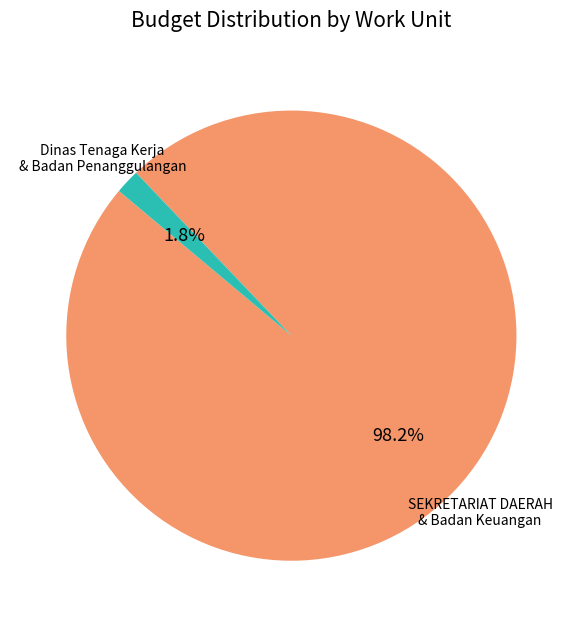

To the nearest percent, what is the average slice percentage?

50%